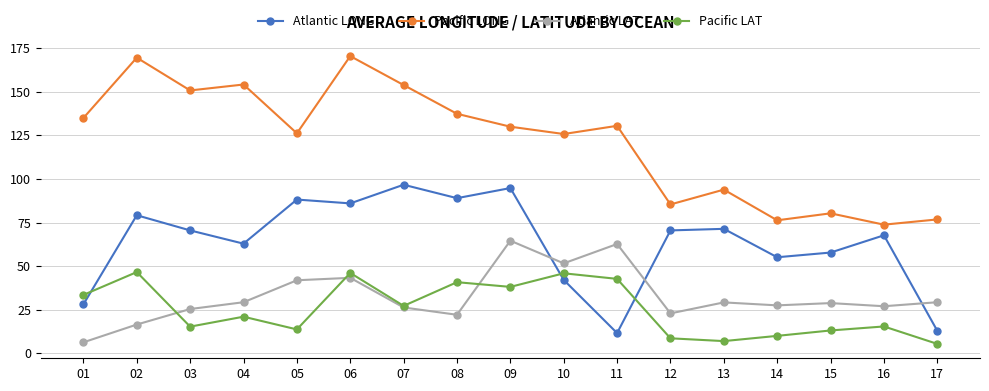

At which category does Pacific LAT reach its first local valley?

03